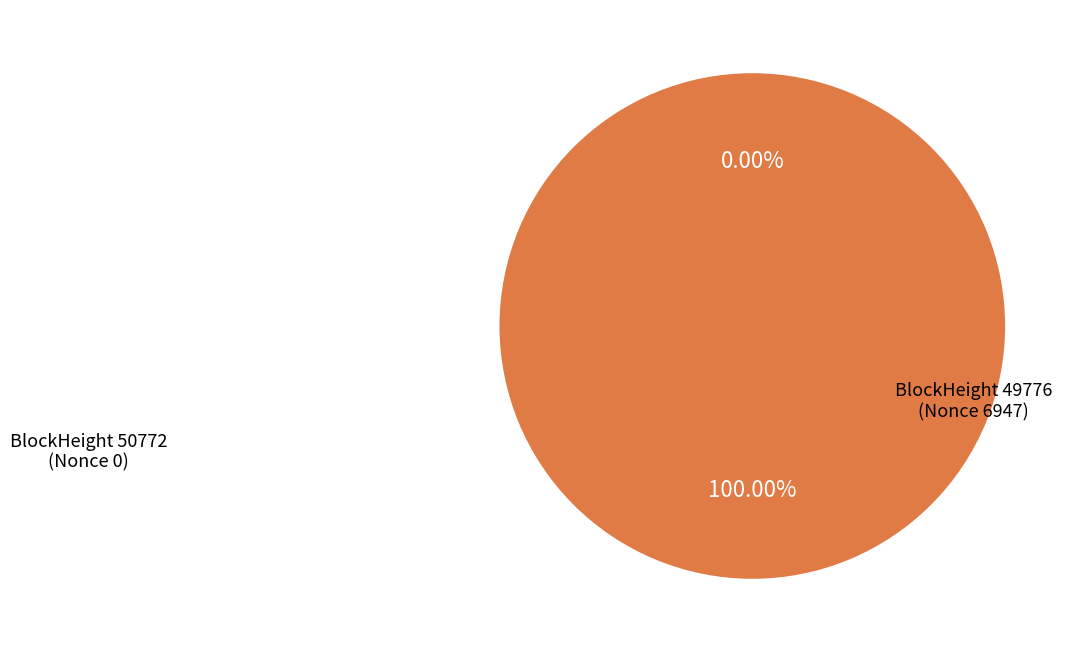

What is the smallest slice in the pie chart?

50772